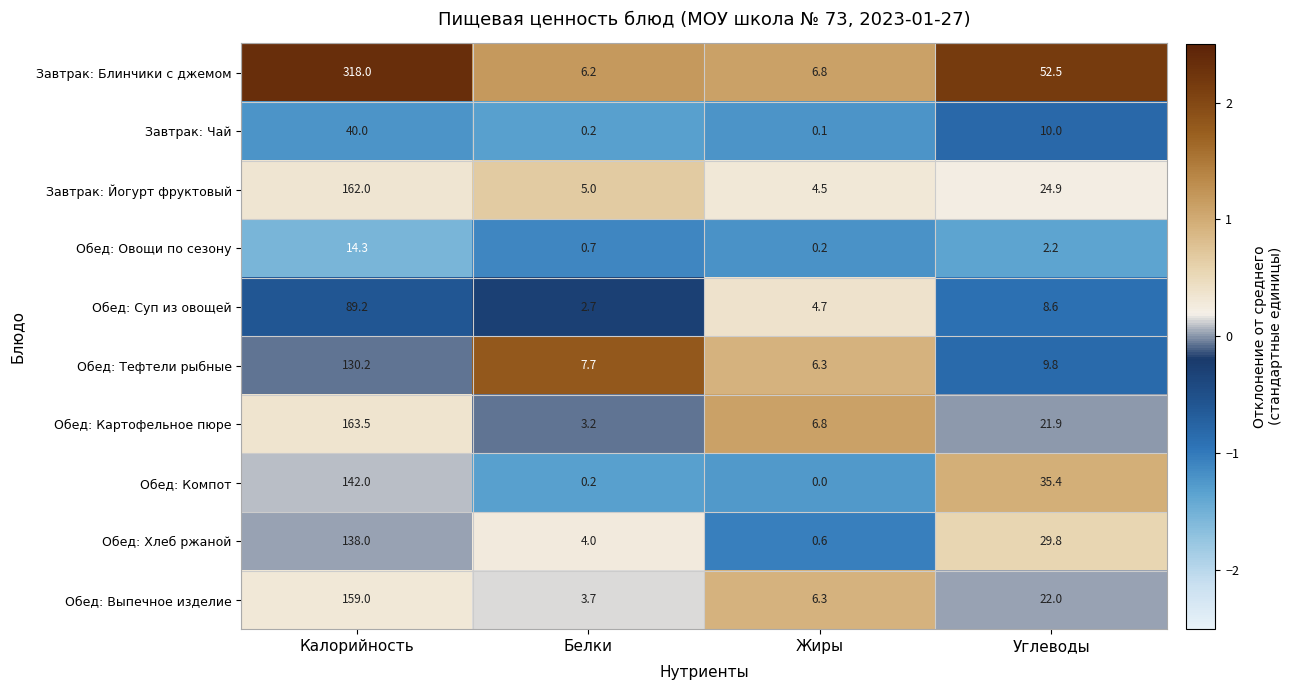

What is the highest value of the Обед: Тефтели рыбные series?

130.2